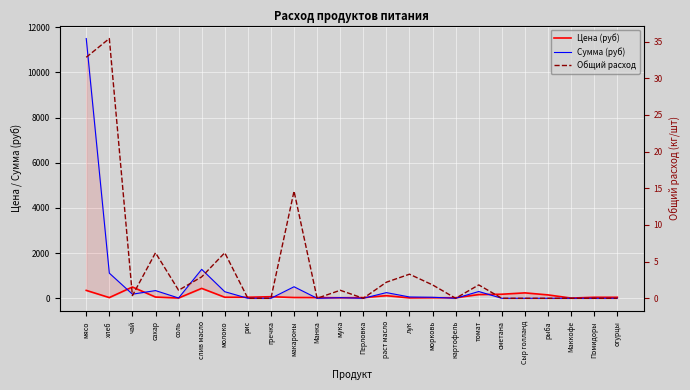

Which series changed the most between Манка and томат?

Сумма (руб)